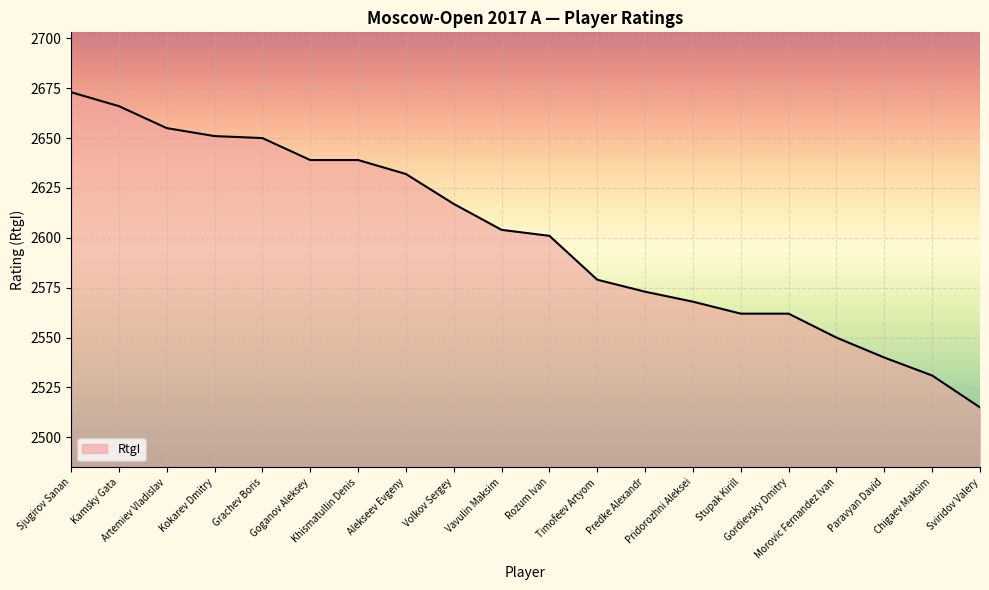

Between Morovic Fernandez Ivan and Artemiev Vladislav, which is larger?

Artemiev Vladislav